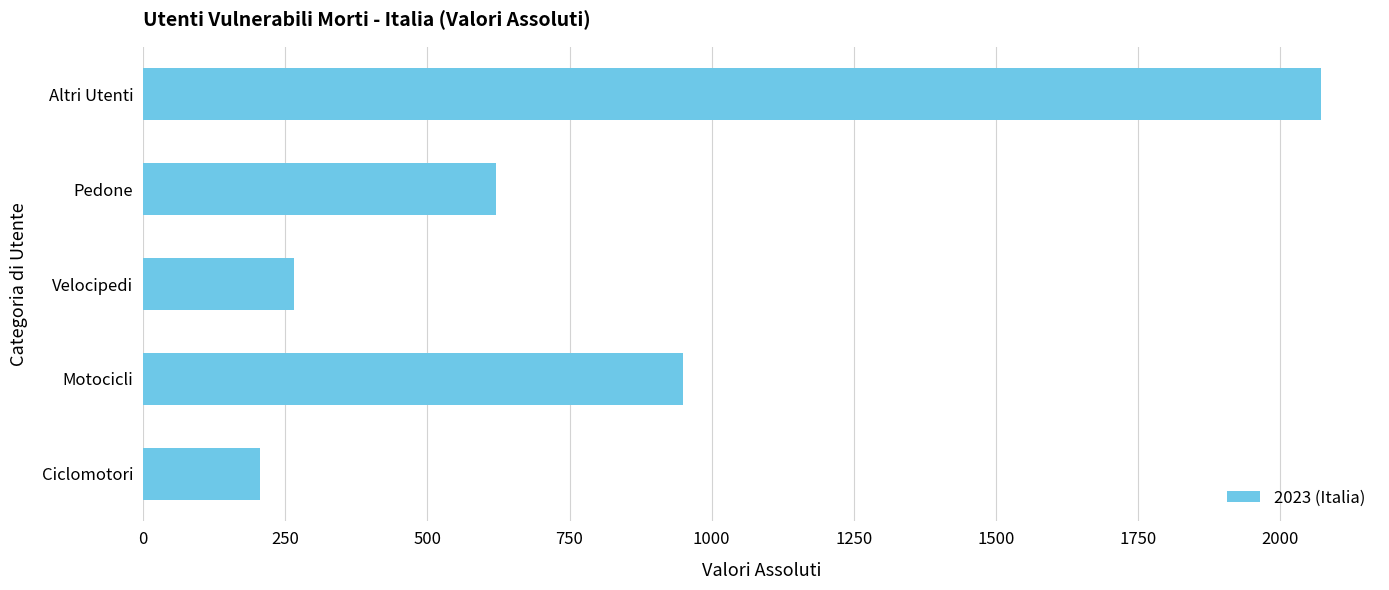

The value at Velocipedi is 163. True or false?

False